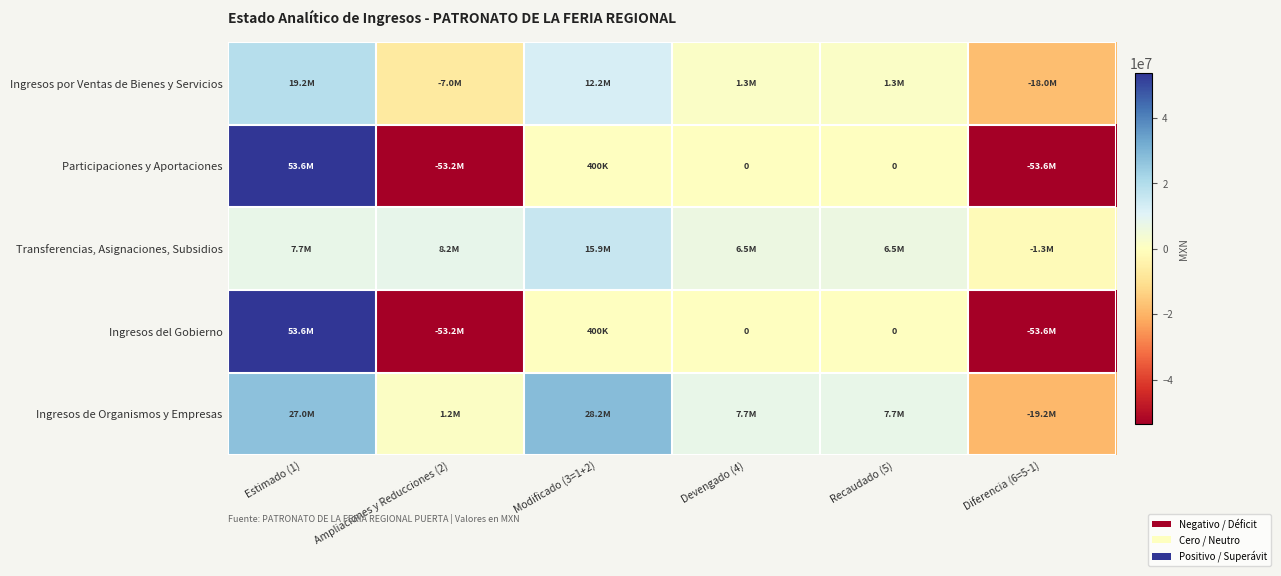

The value of Ingresos por Ventas de Bienes y Servicios at Recaudado (5) is 1278799.5. True or false?

True